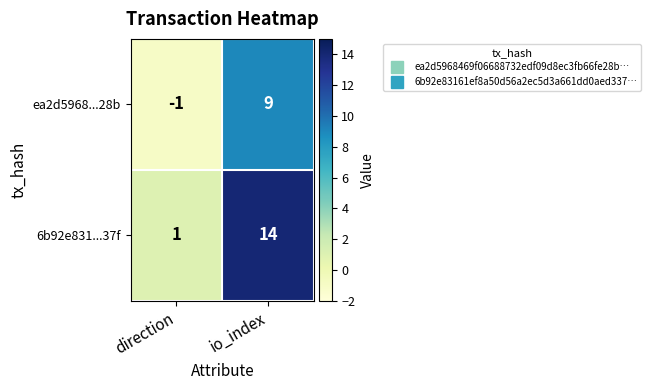

What value does the ea2d5968...28b series have at io_index, to the nearest 10?

10